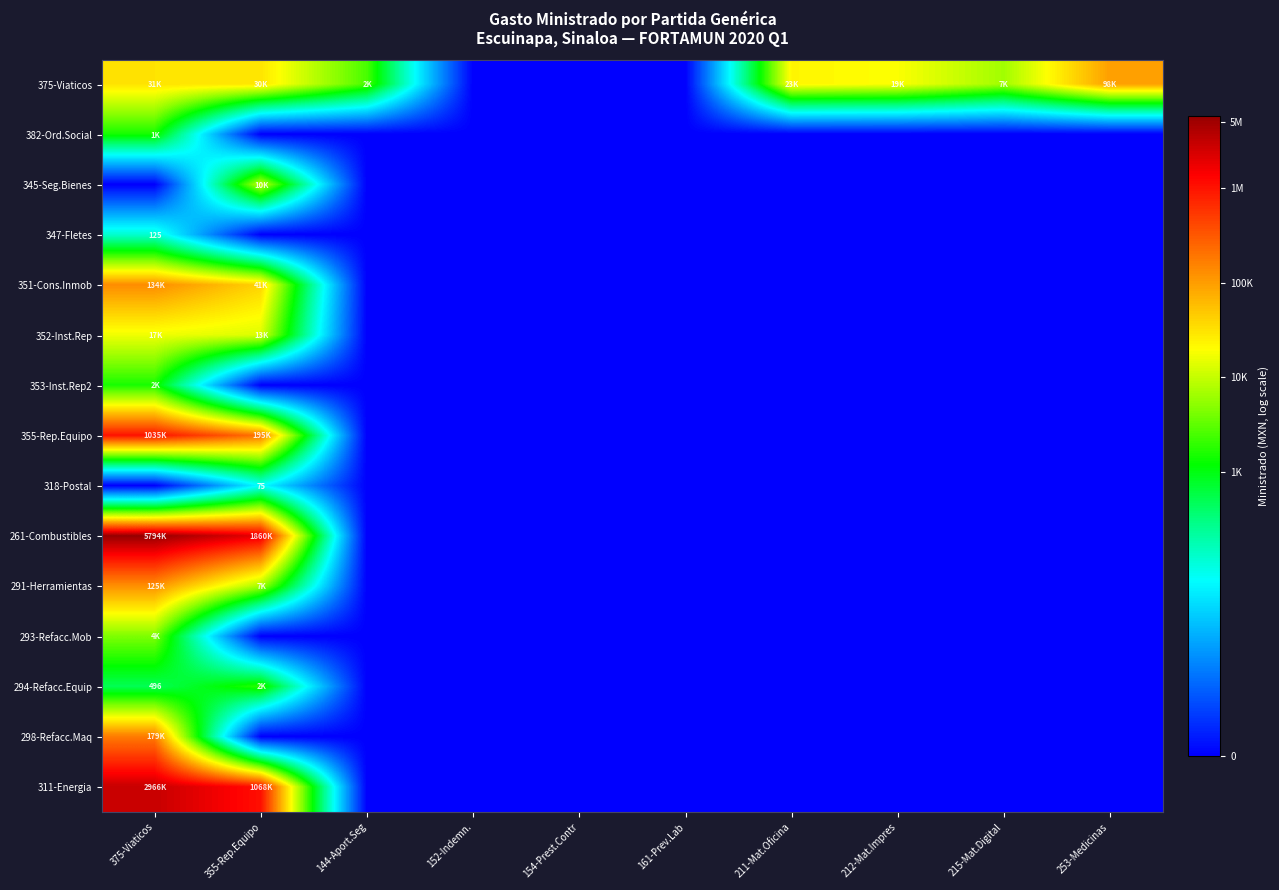

At how many categories does at least one series exceed 4?

7